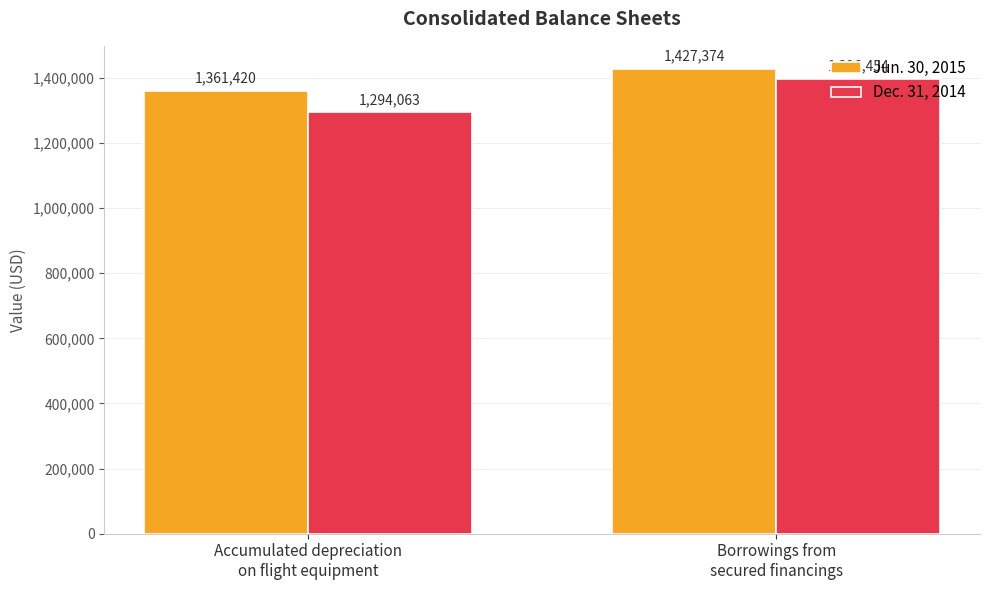

Rank the series at Accumulated depreciation
on flight equipment from lowest to highest value.

Dec. 31, 2014, Jun. 30, 2015